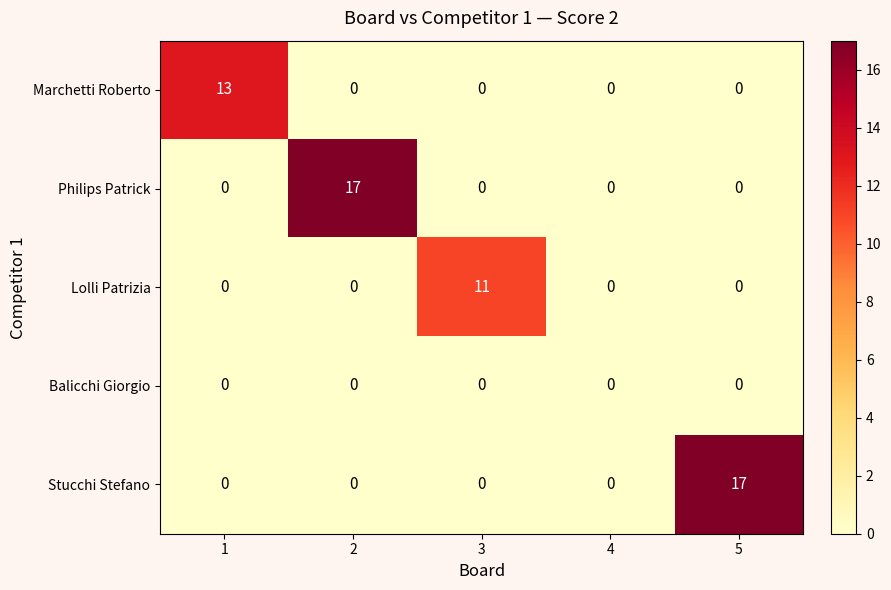

Reading left to right, transcribe all the data shown in this chart.

Marchetti Roberto: 1=13	2=0	3=0	4=0	5=0
Philips Patrick: 1=0	2=17	3=0	4=0	5=0
Lolli Patrizia: 1=0	2=0	3=11	4=0	5=0
Balicchi Giorgio: 1=0	2=0	3=0	4=0	5=0
Stucchi Stefano: 1=0	2=0	3=0	4=0	5=17